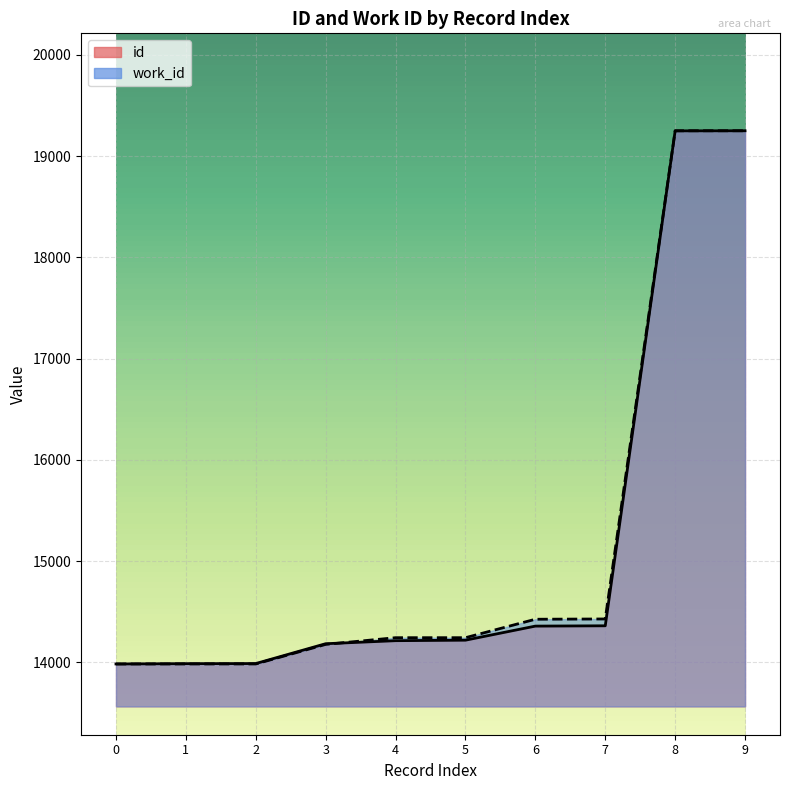

The id series shows 23299.9 at 3. True or false?

False